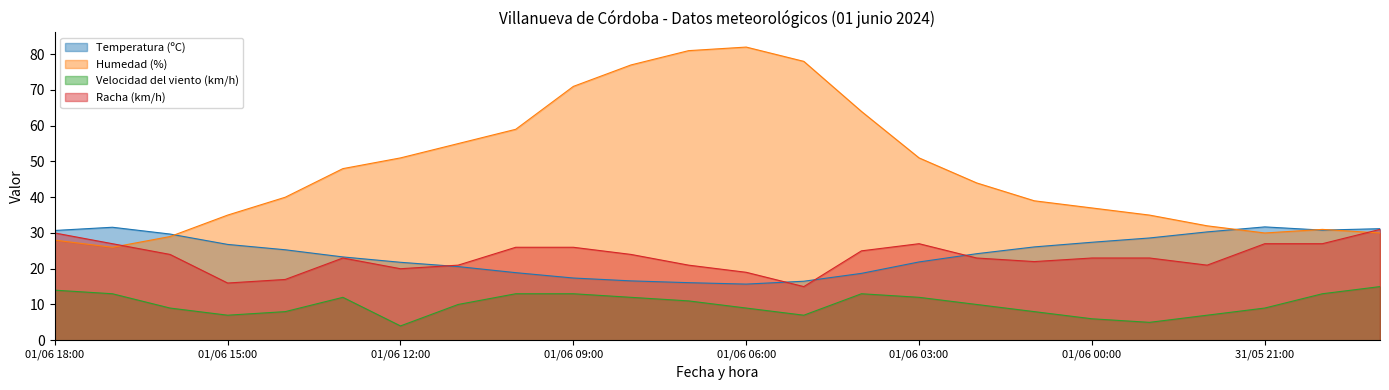

True or false: Velocidad del viento (km/h) and Temperatura (ºC) cross at least once.

False